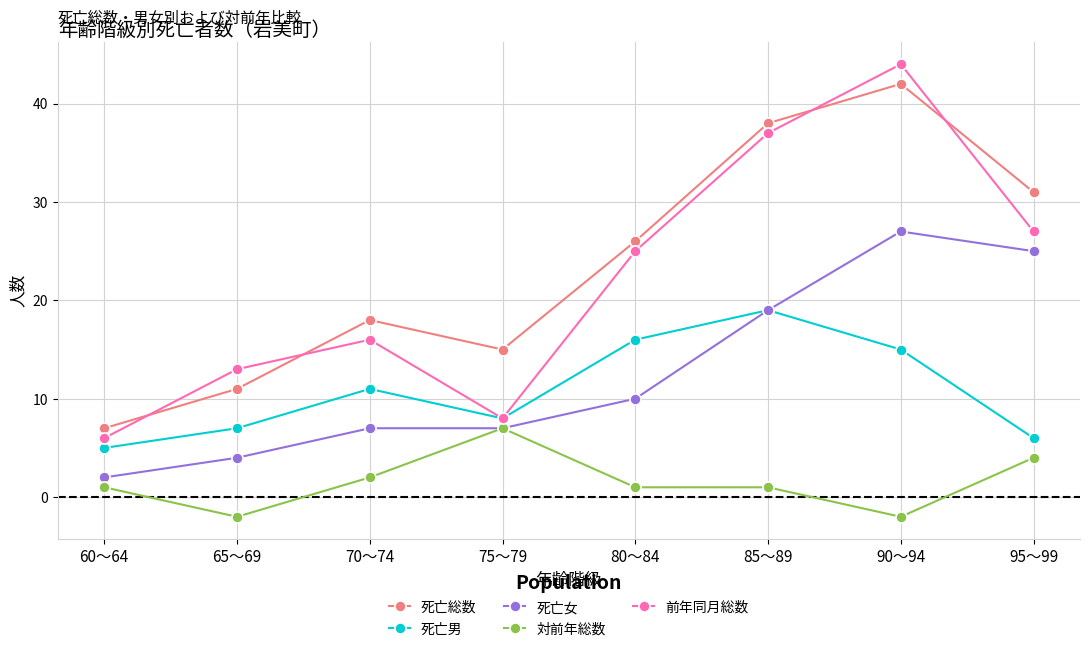

What are all the series names shown in the legend?

死亡総数, 死亡男, 死亡女, 対前年総数, 前年同月総数